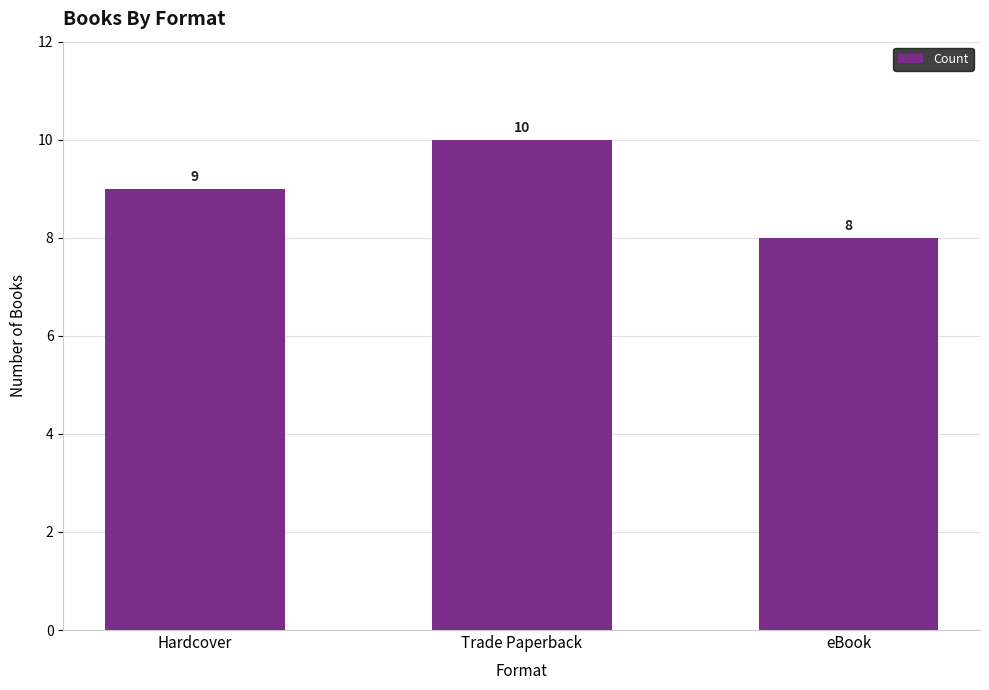

Where is the data nearest to the value 9?

Hardcover